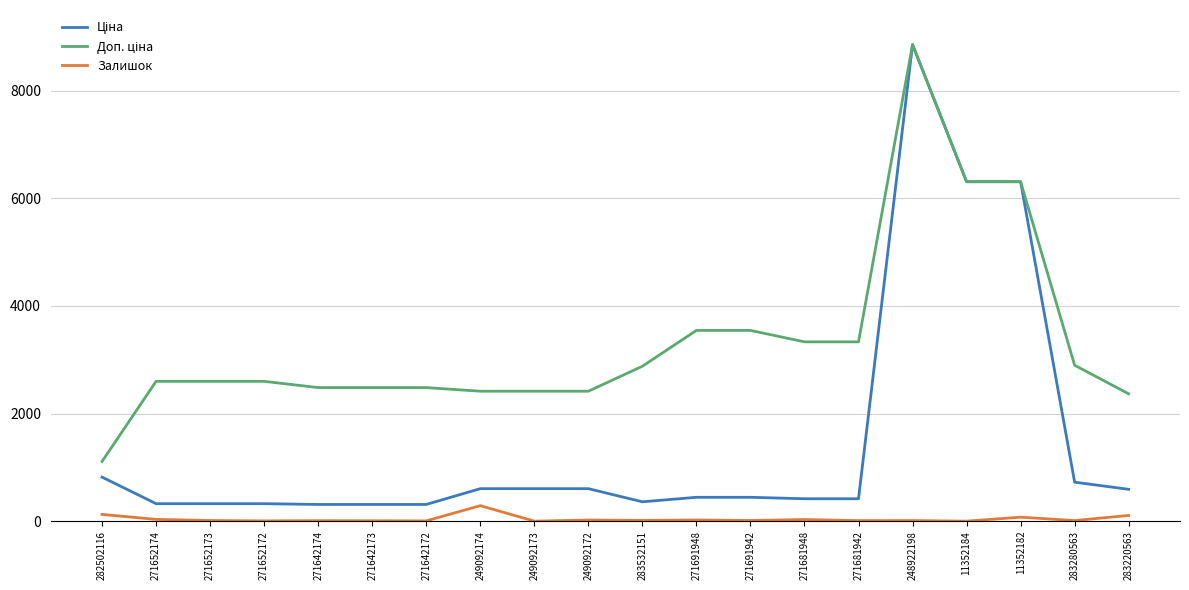

At which category is the sum across all series the highest?

248922198